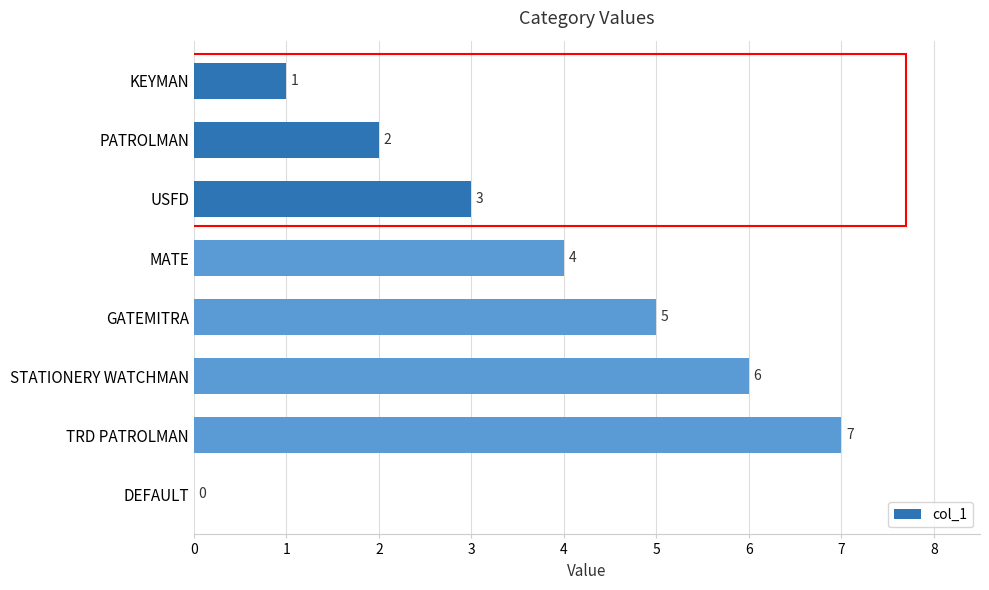

Where is the data nearest to the value 3?

USFD